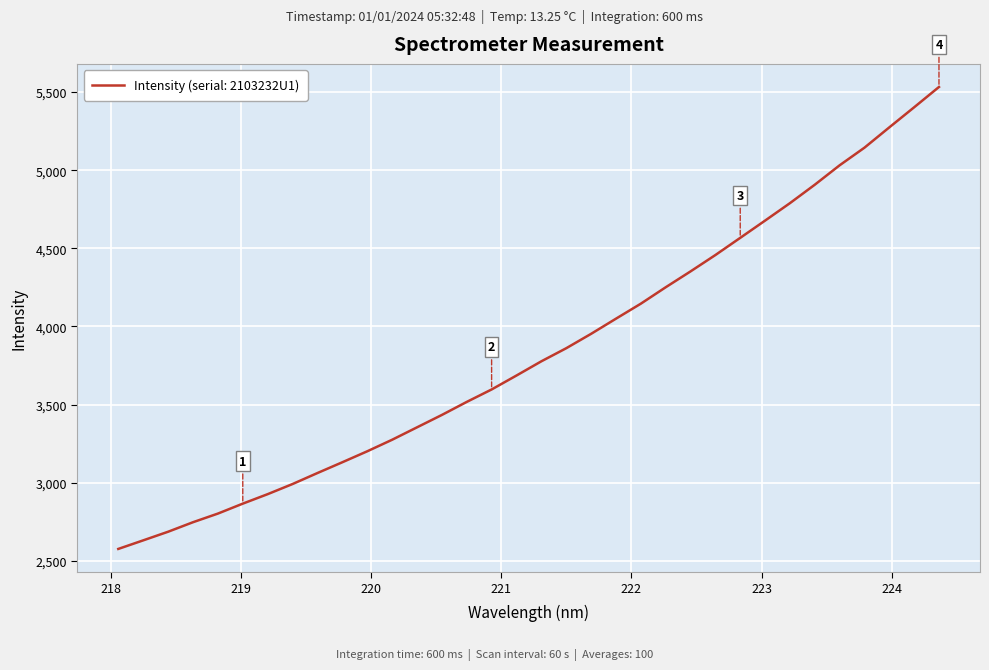

How many lines are shown in the chart?

1